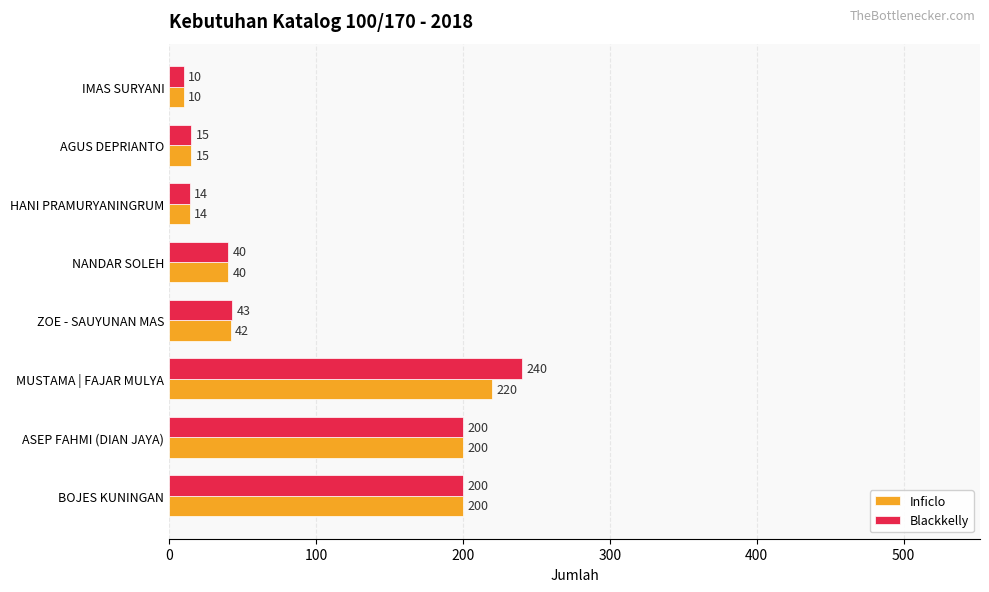

Which series has the largest total across all categories?

Blackkelly